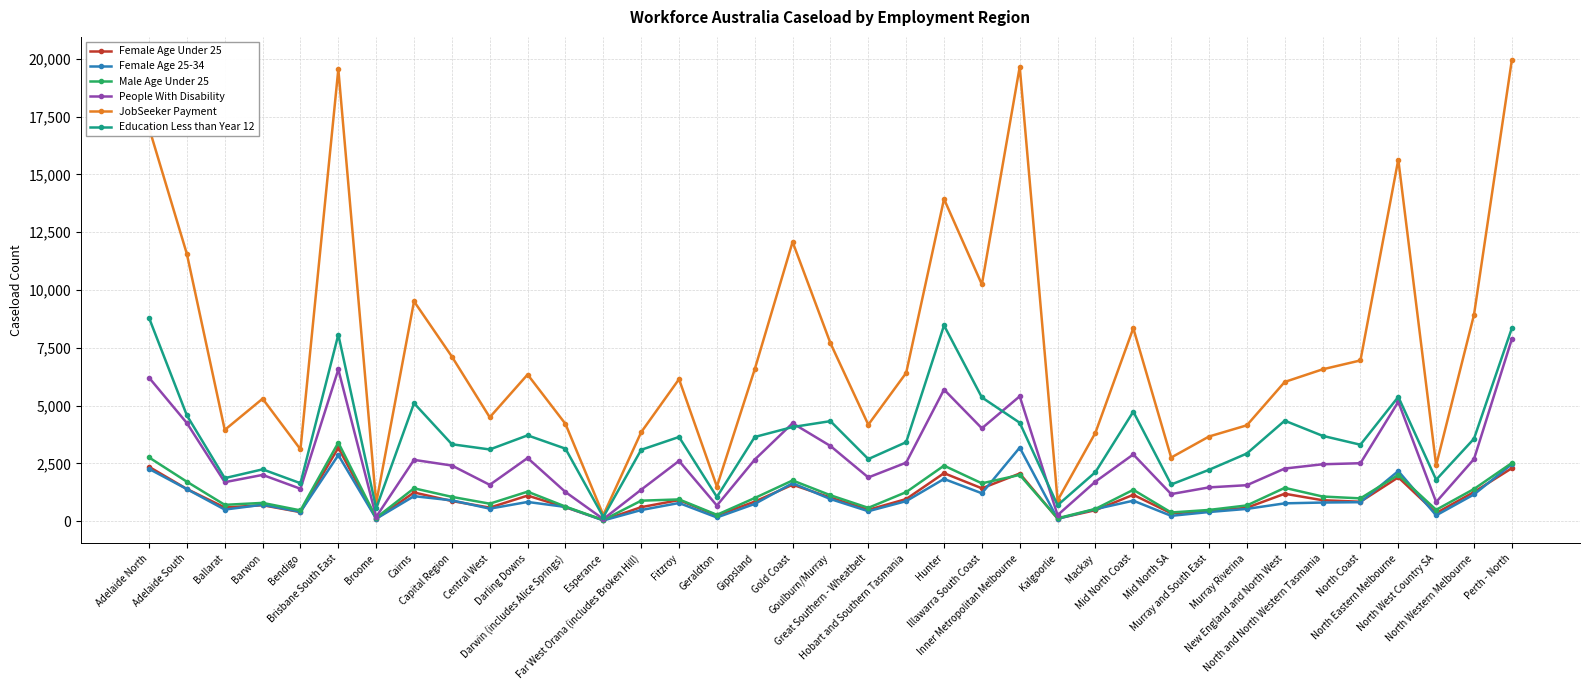

Which series has the largest total across all categories?

JobSeeker Payment